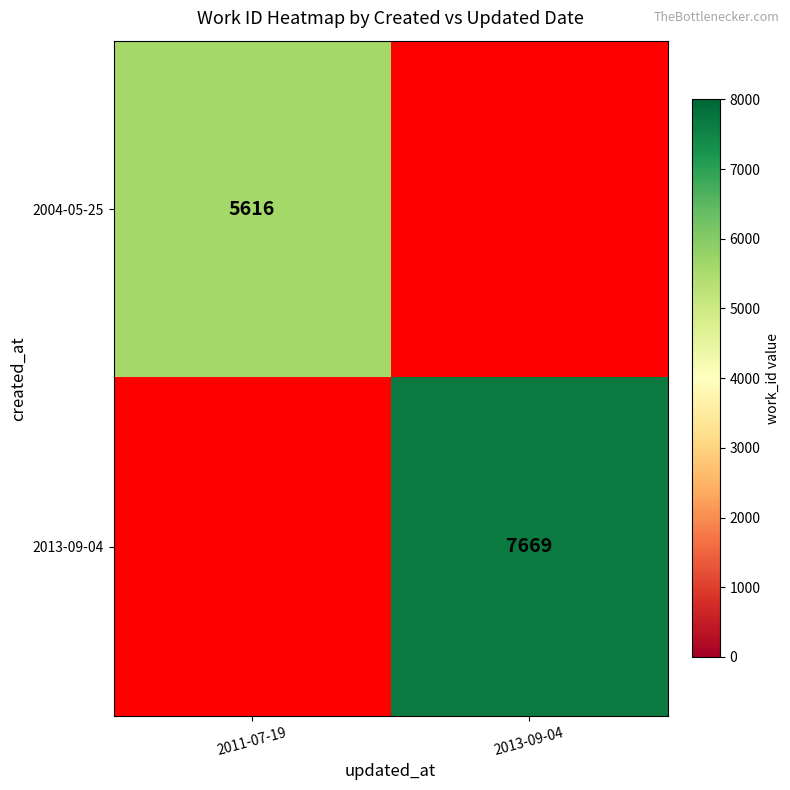

True or false: 2004-05-25 has a value of 5616 at 2011-07-19.

True